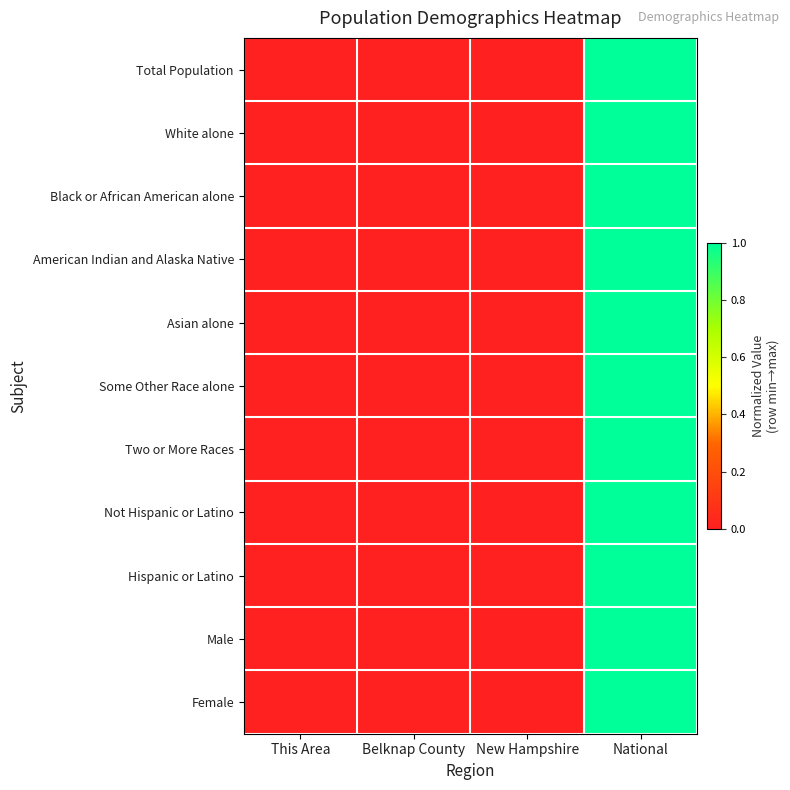

Which label corresponds to the smallest value in the chart?

This Area